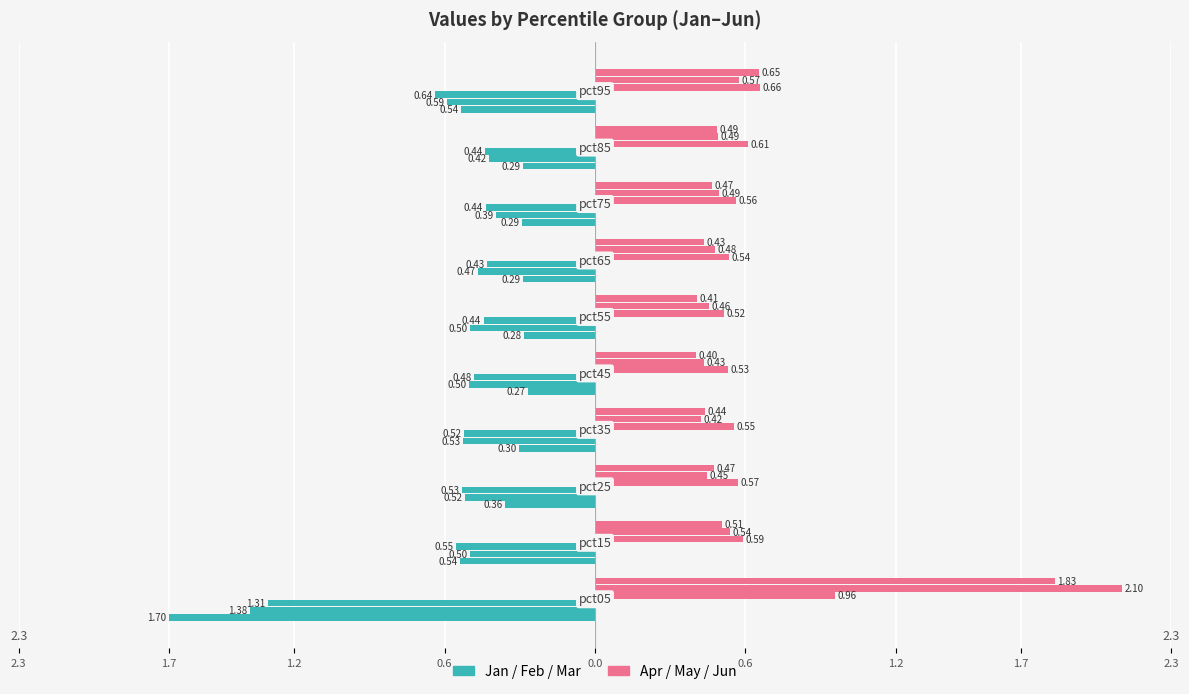

Are the bars horizontal?

Yes